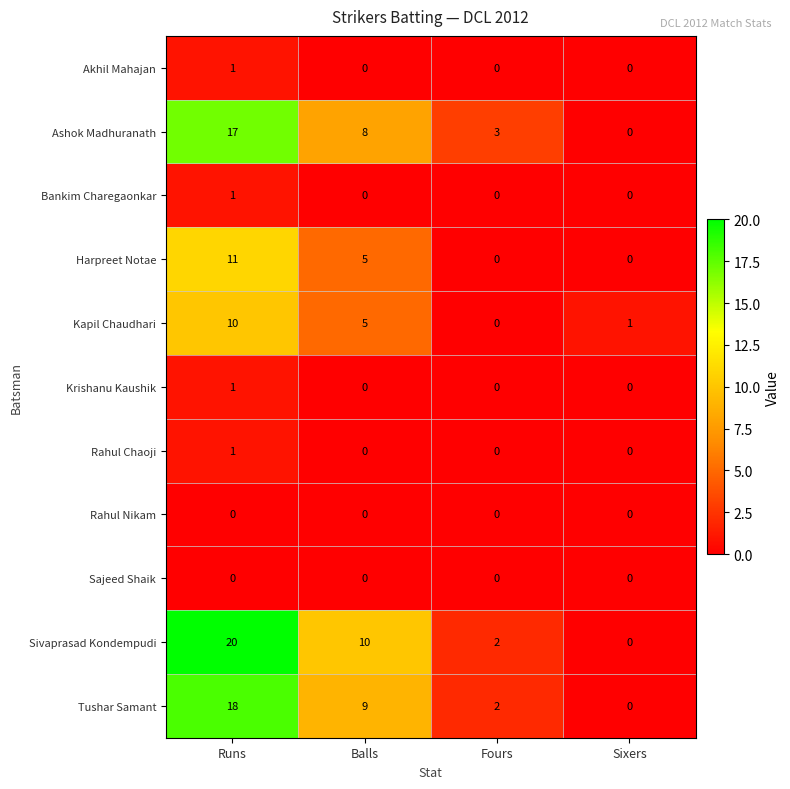

What is the spread (max minus min) of values at Runs?

20